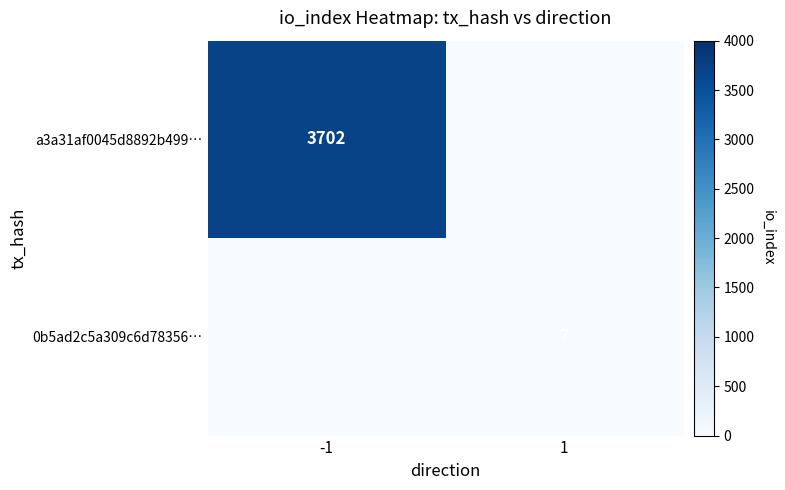

The a3a31af0045d8892b499… series shows 1414 at -1. True or false?

False